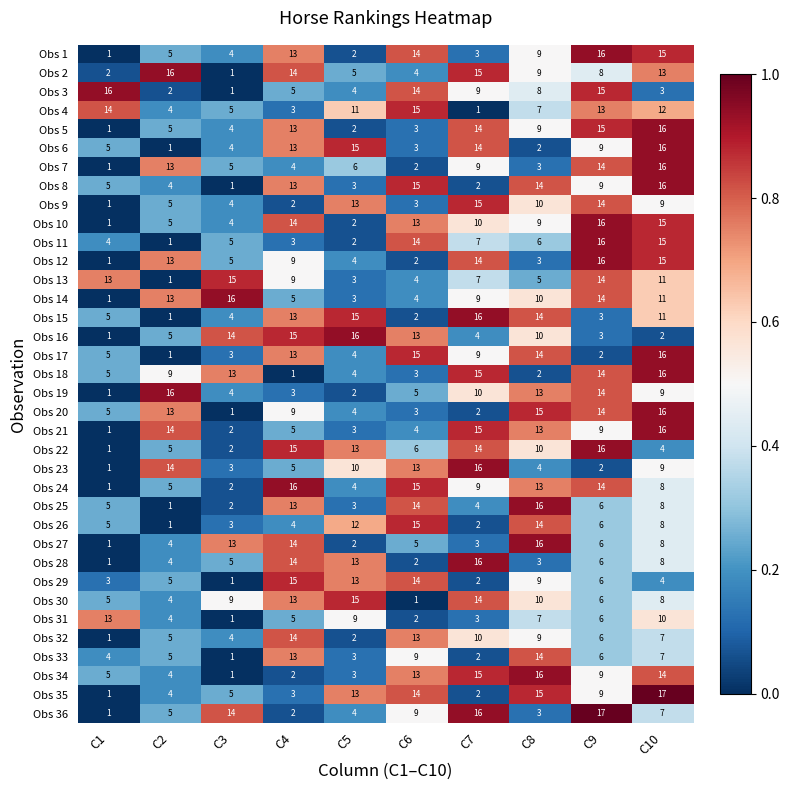

At which label does Obs 4 reach its minimum?

C7